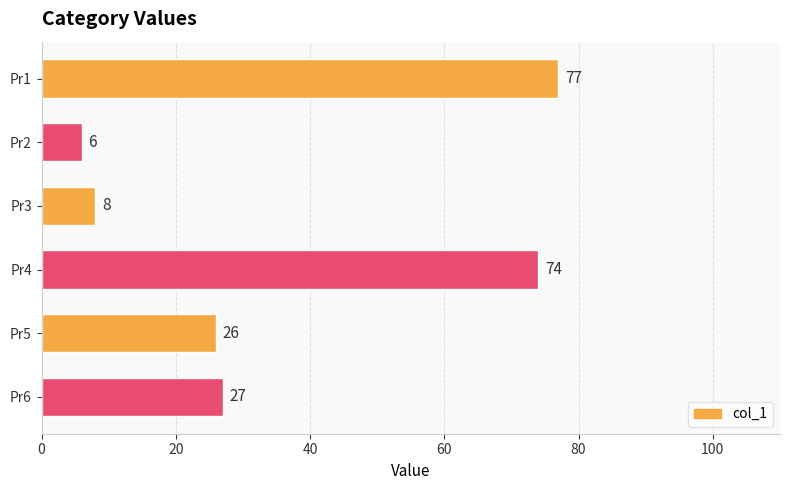

How many distinct data groups are displayed?

1